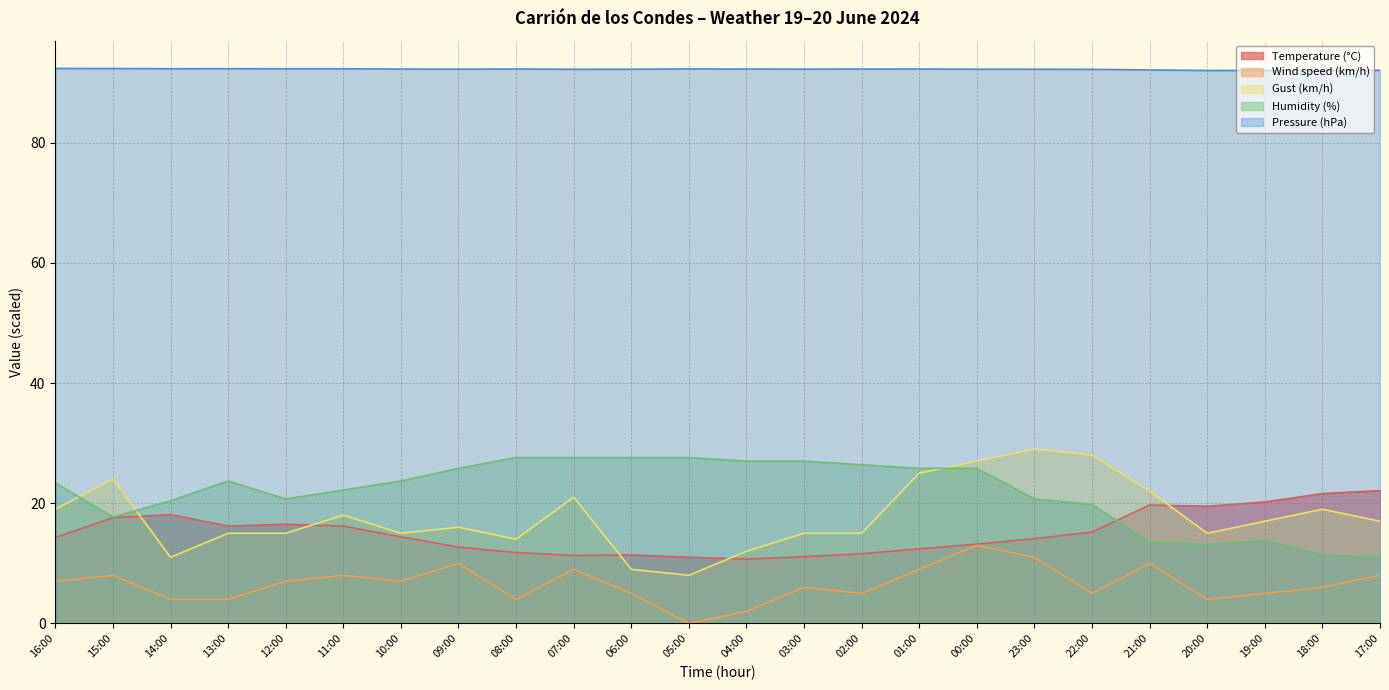

What value does the Wind speed (km/h) series have at 18:00?

6.0